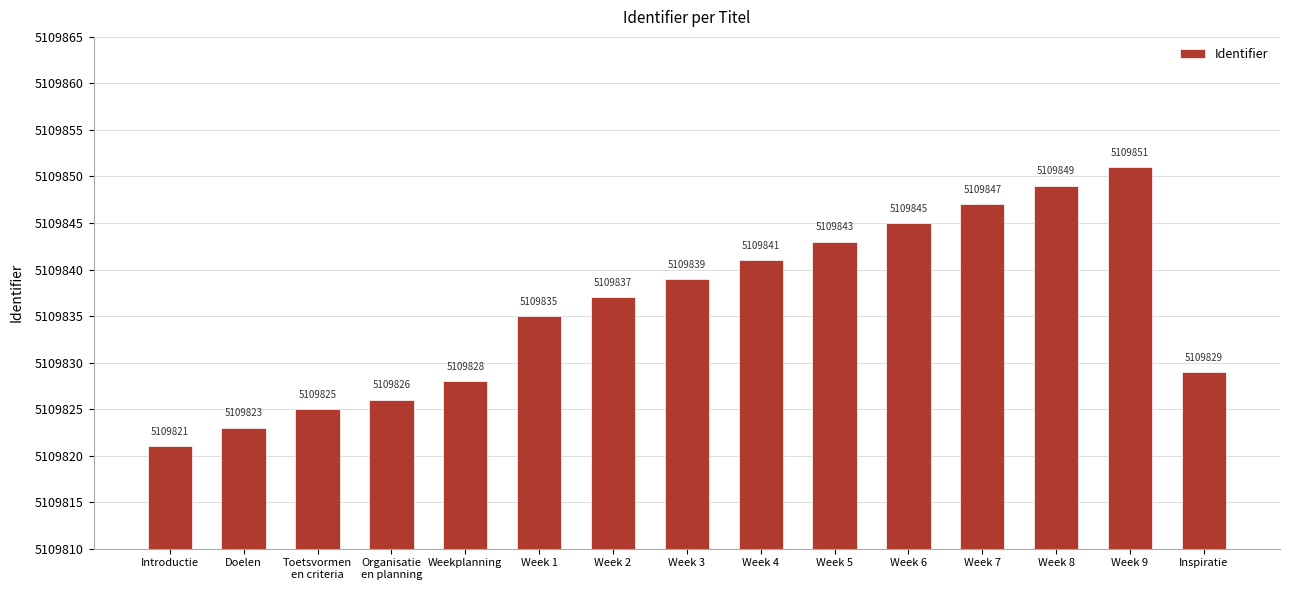

How many data points are less than 5109837?

7